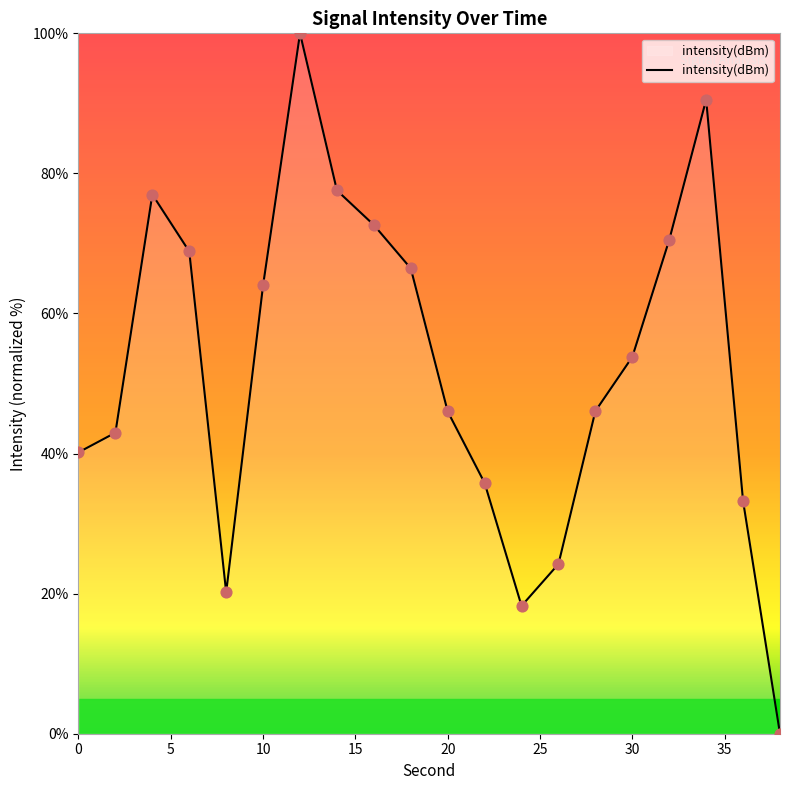

What is the difference between the maximum and minimum values?

100.0